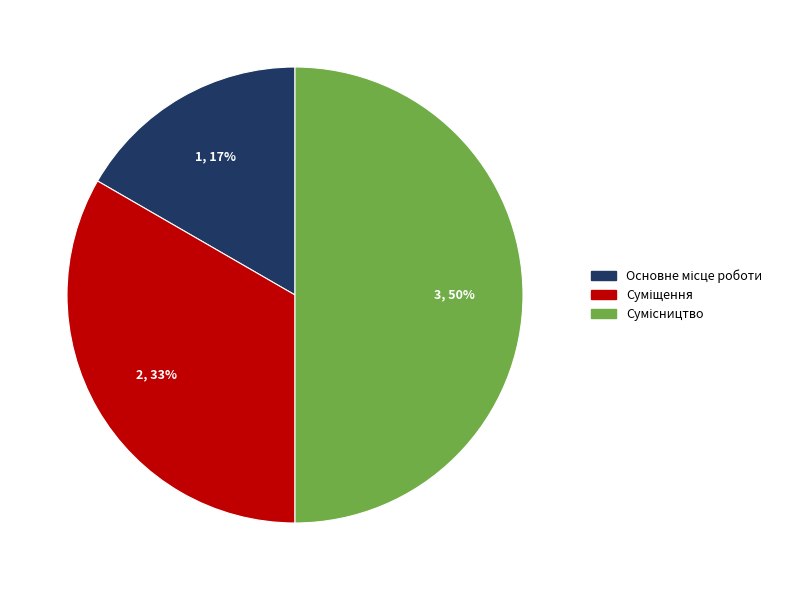

To the nearest percent, what is the difference between the largest and smallest slice percentages?

33%